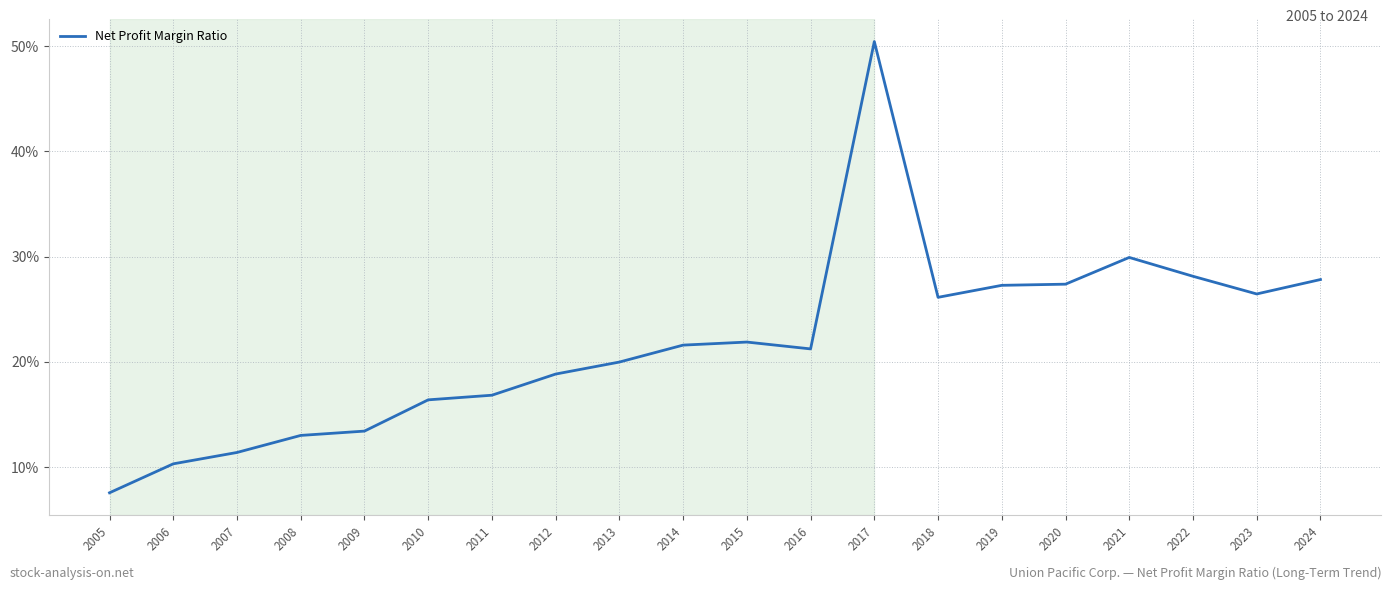

True or false: there are more than 0 points higher than both neighbors.

True